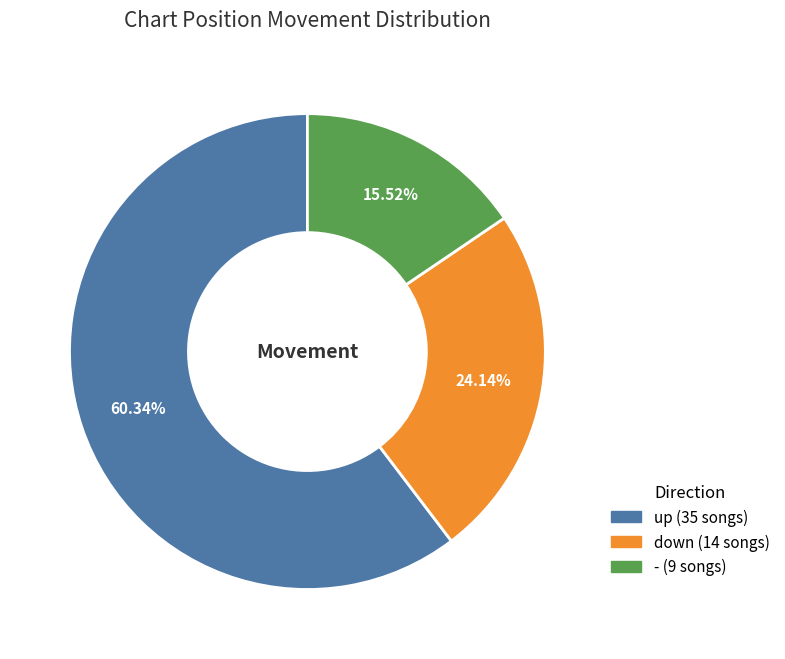

What is the majority slice?

up